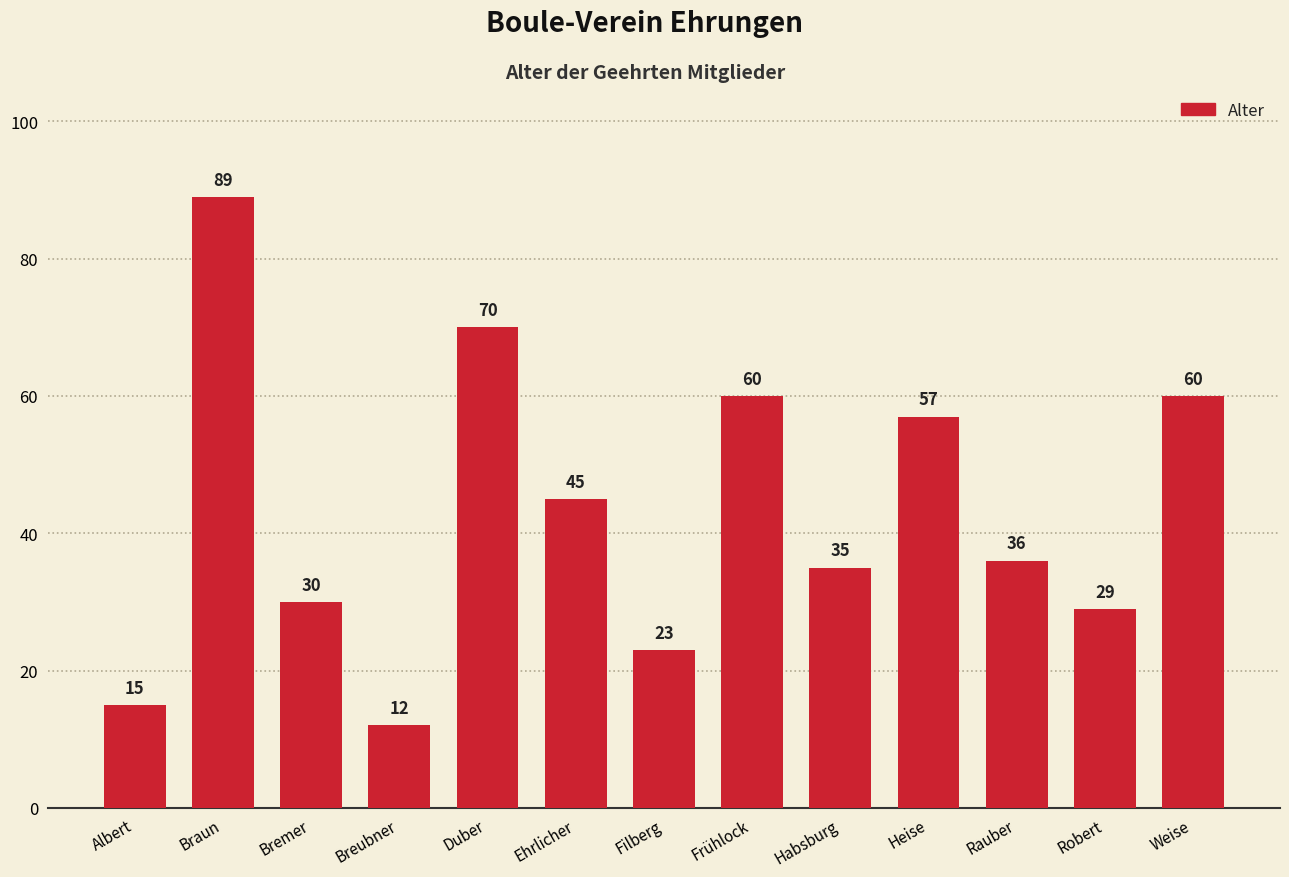

What is the greatest value displayed?

89